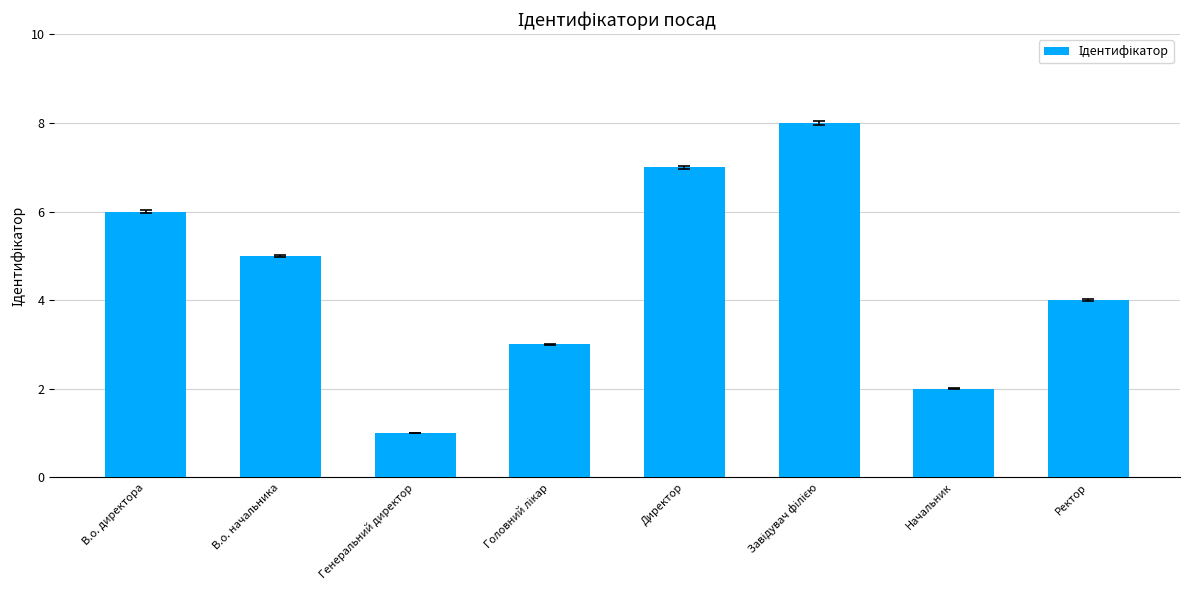

What is the difference between the second highest and second lowest values?

5